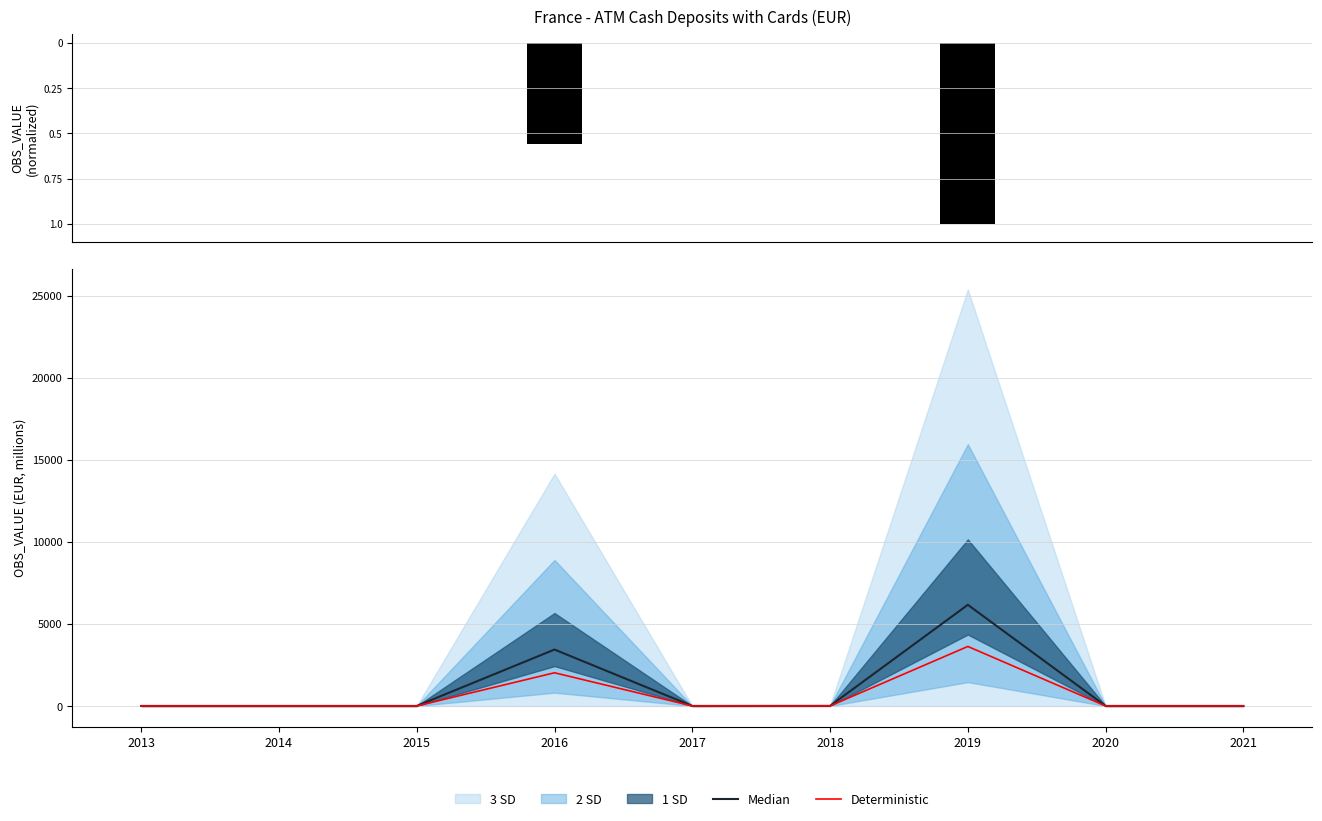

Reading left to right, transcribe all the data shown in this chart.

Median: 0.0	0.0	0.4	3438.0	0.1	4.6	6164.3	0.0	0.0
Deterministic: 0.0	0.0	0.2	2022.4	0.0	2.7	3626.1	0.0	0.0